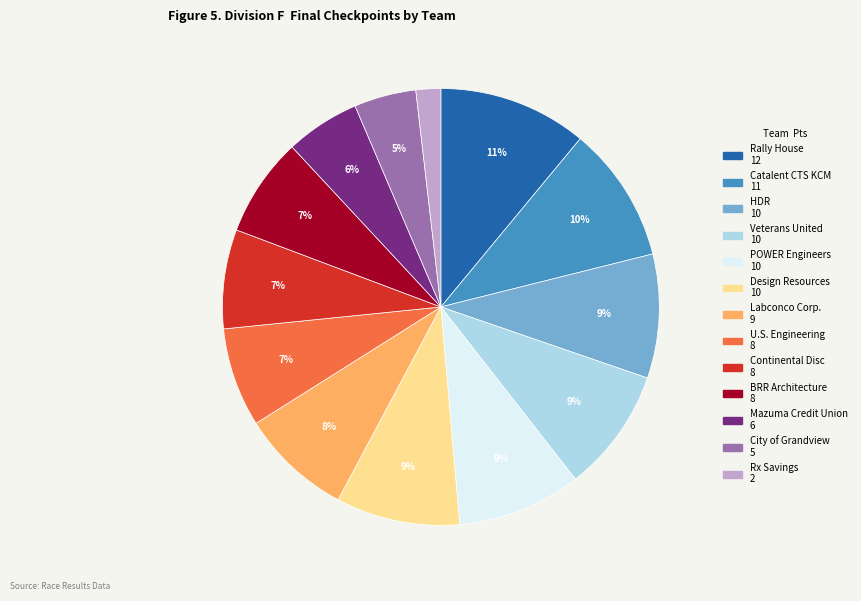

To the nearest percent, what is the average slice percentage?

8%